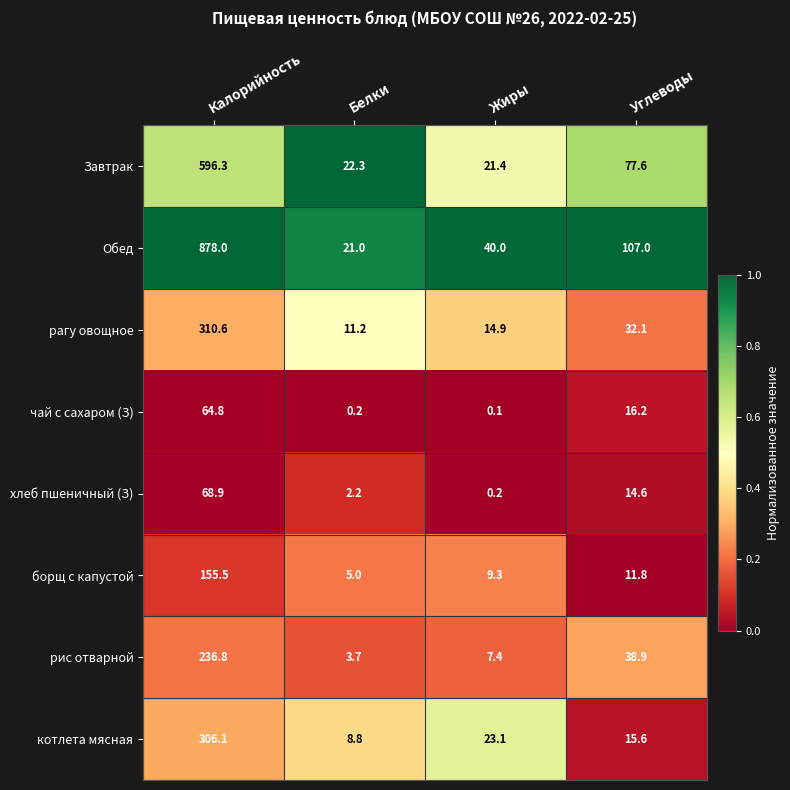

Which series has the largest range (max minus min)?

Обед